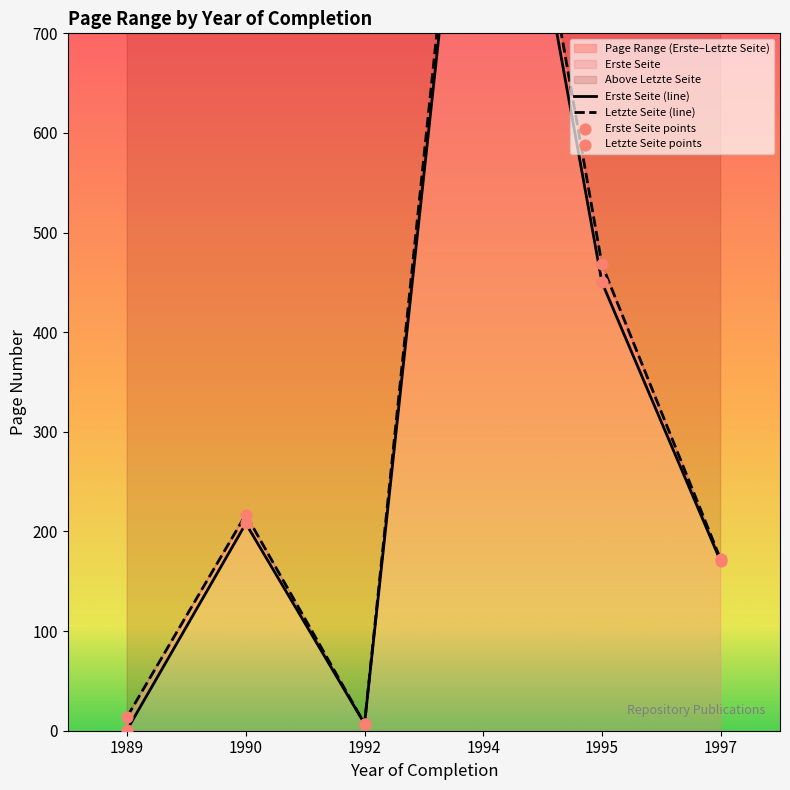

What is the total value across all series at 1992?

14